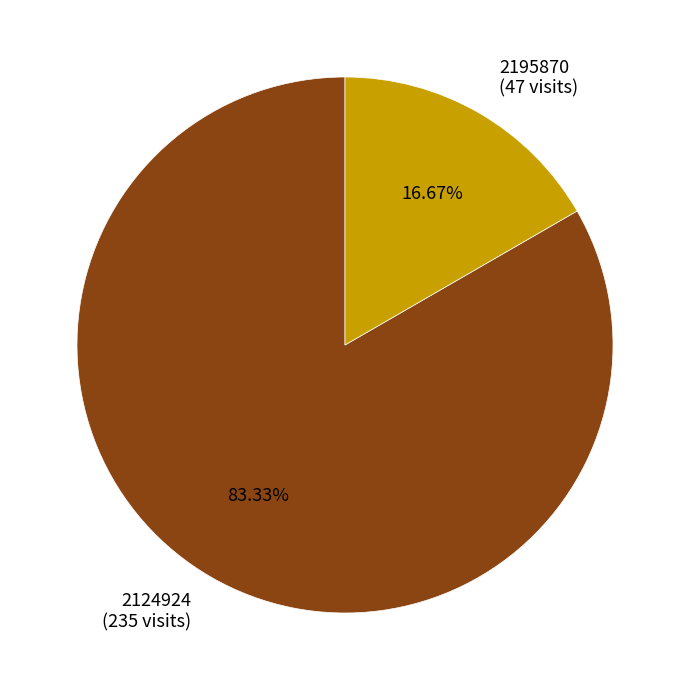

Count the number of slices in the pie.

2